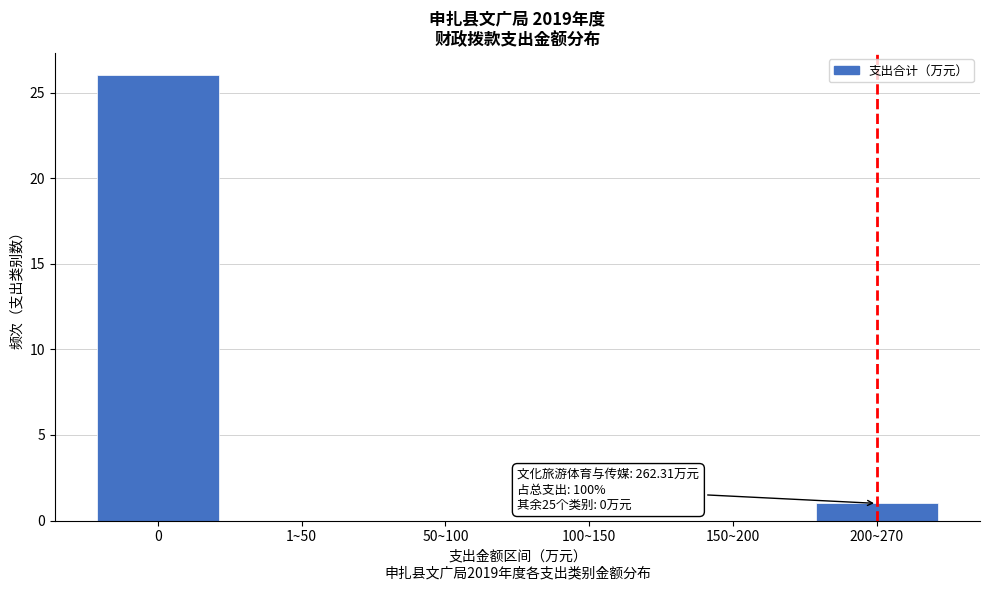

Reading left to right, extract all data points from this chart.

0=26	1~50=0	50~100=0	100~150=0	150~200=0	200~270=1